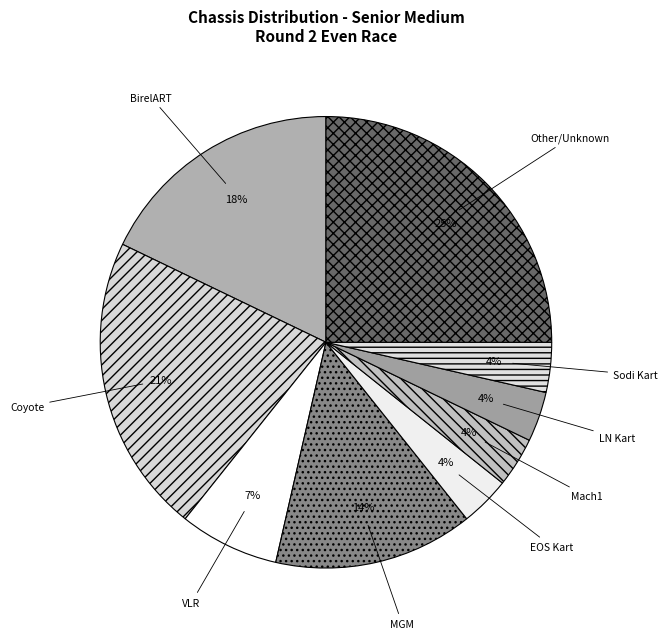

What is the largest slice in the pie chart?

Other/Unknown